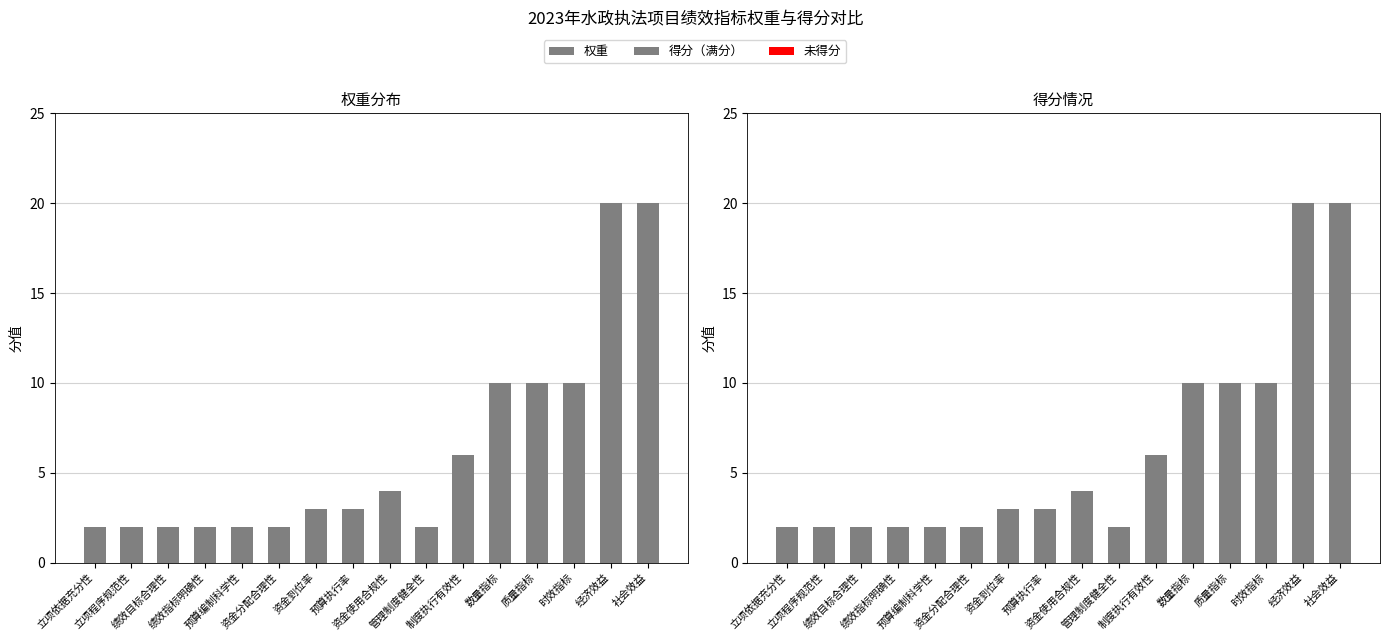

At which label does 得分（满分） first exceed 3?

资金使用合规性